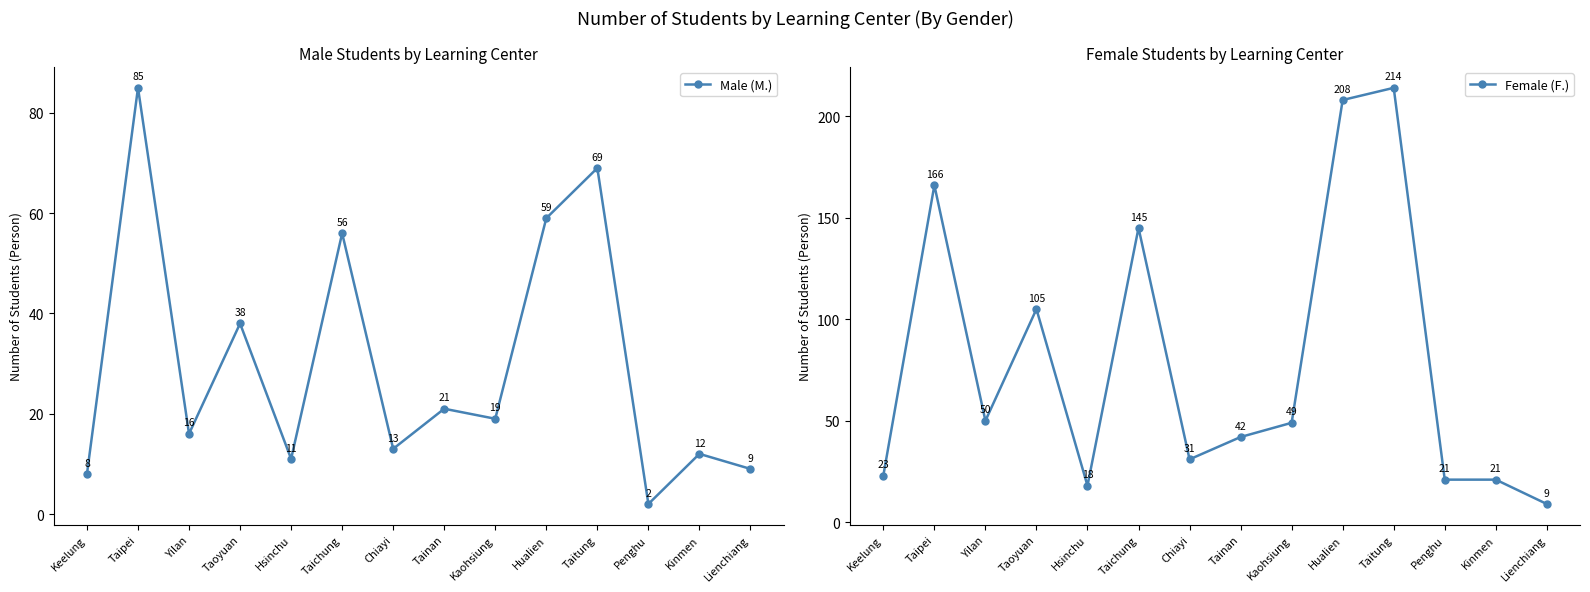

Is the value of Female (F.) at Chiayi greater than the value of Male (M.) at Taoyuan?

No